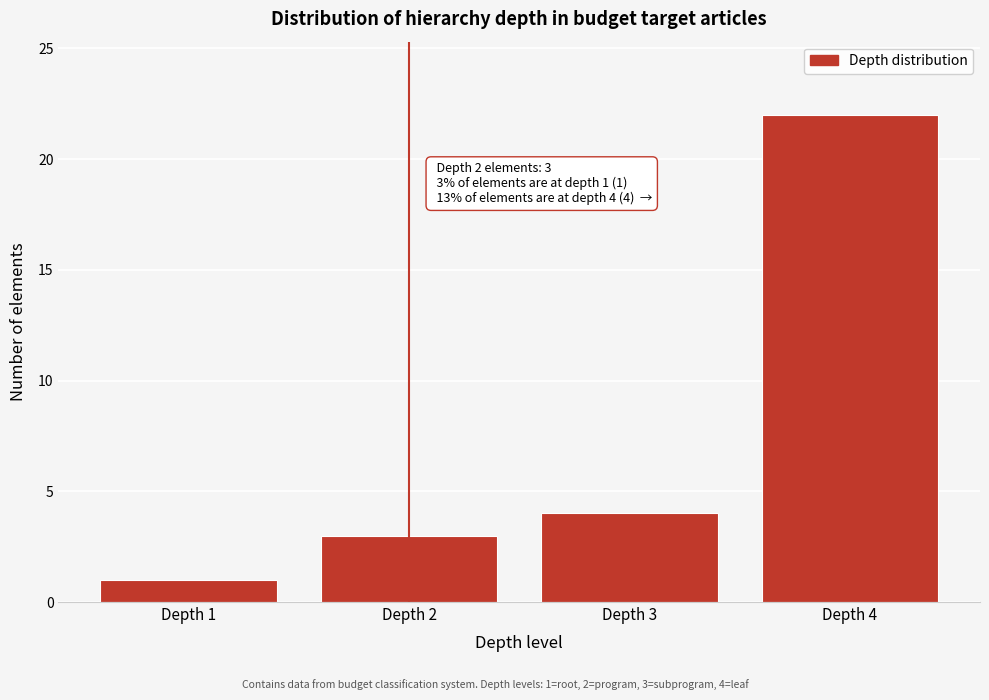

Reading left to right, what are all the values shown in this chart?

Depth 1=1	Depth 2=3	Depth 3=4	Depth 4=22